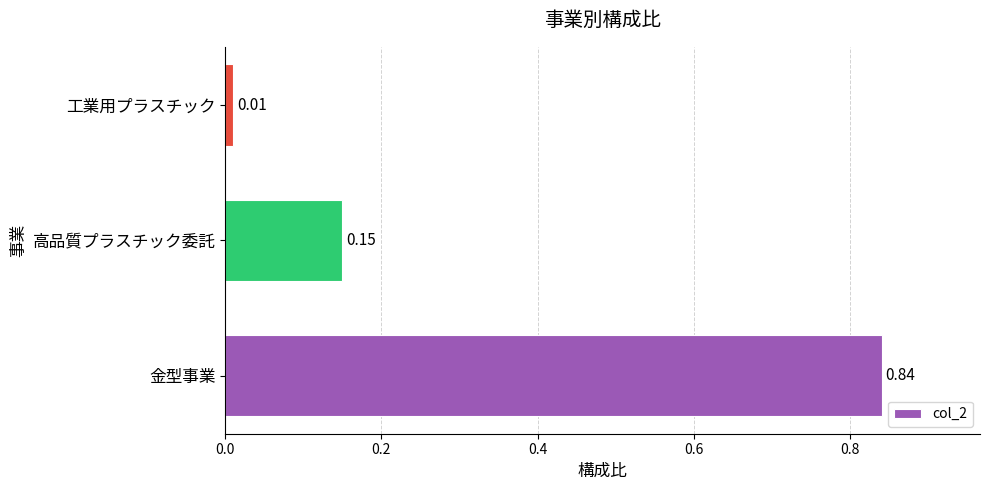

Rank the categories by value from highest to lowest.

金型事業, 高品質プラスチック委託, 工業用プラスチック